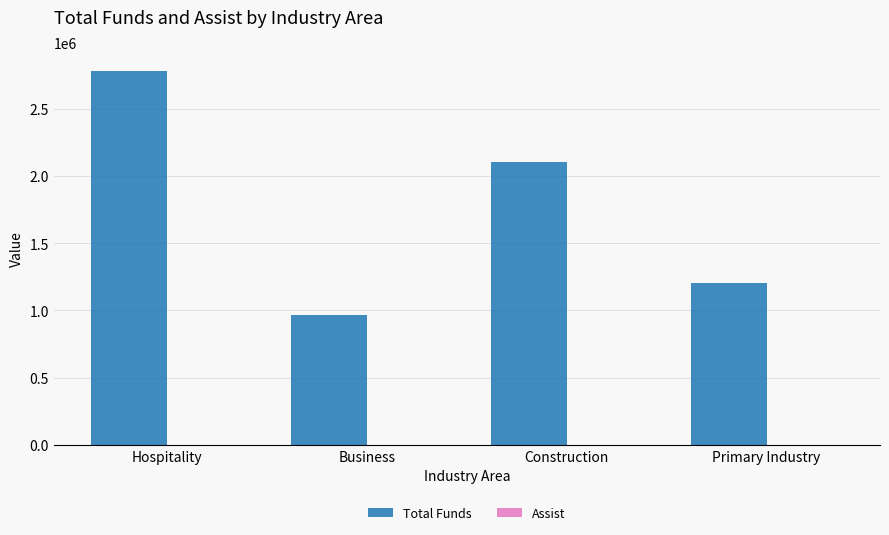

At which category is the sum across all series the highest?

Hospitality